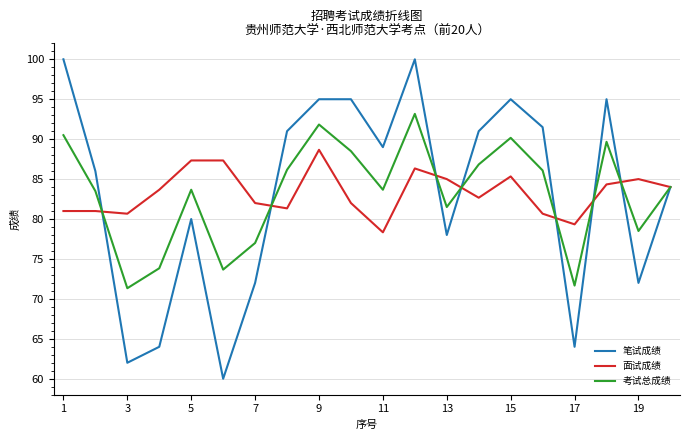

What is the minimum value for 考试总成绩?

71.3